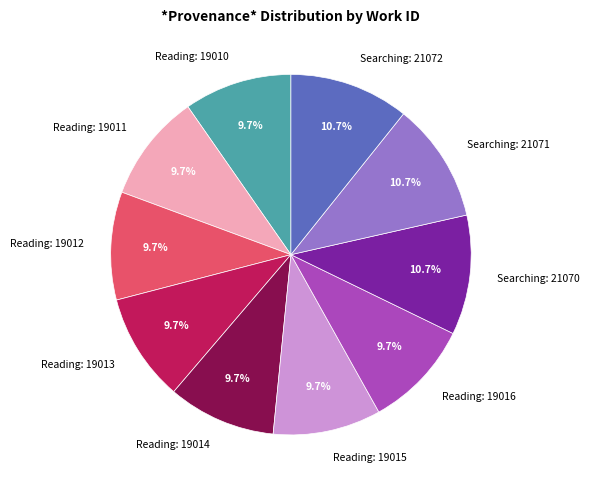

Does Searching: 21071 account for over 50% of the chart?

No